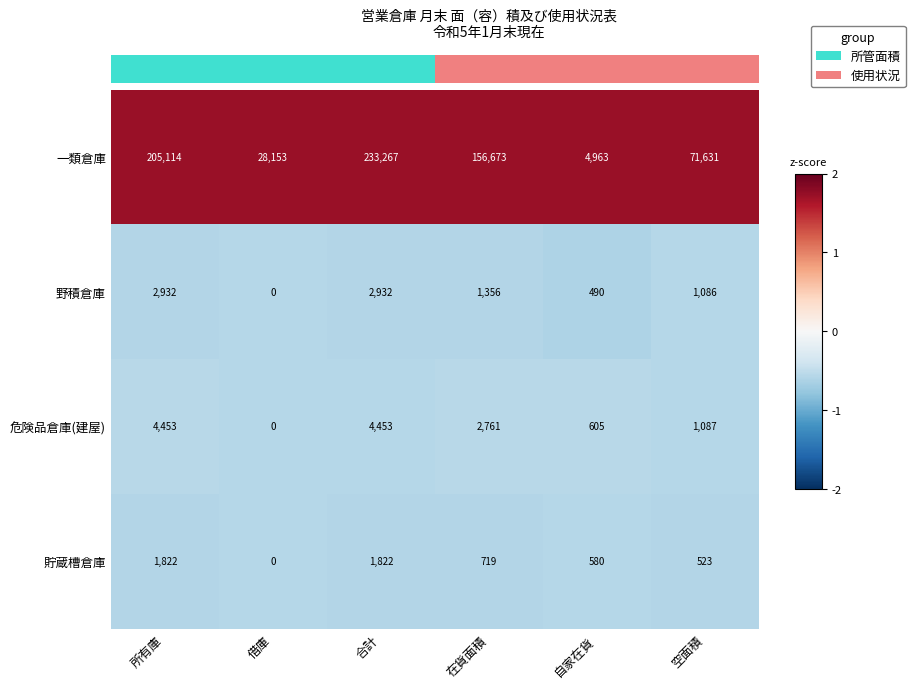

Which series has the largest total across all categories?

一類倉庫